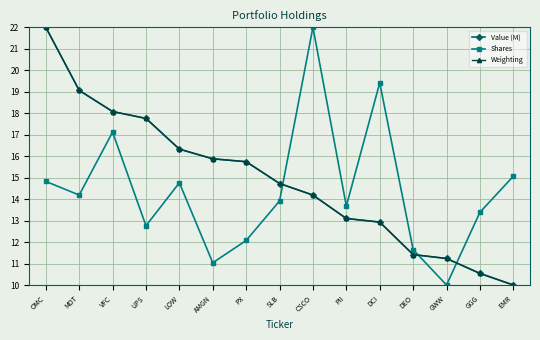

What is the value of the Shares point at the 8th from the left?

13.9